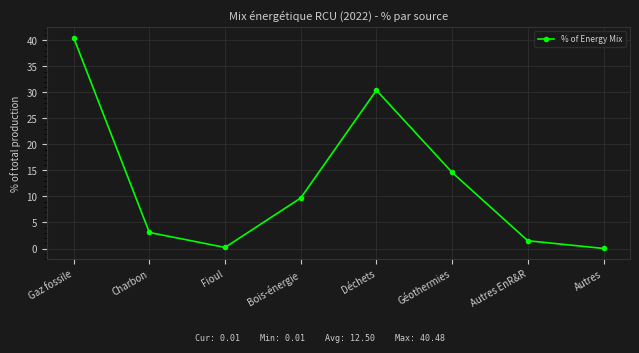

Count the number of categories in the chart.

8